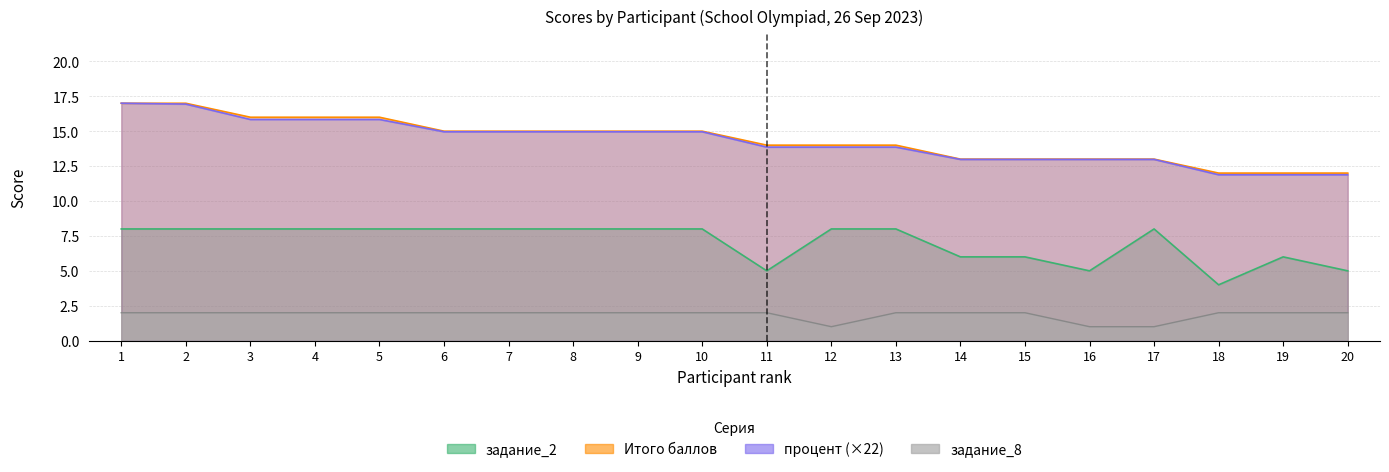

Which series has the largest range (max minus min)?

процент